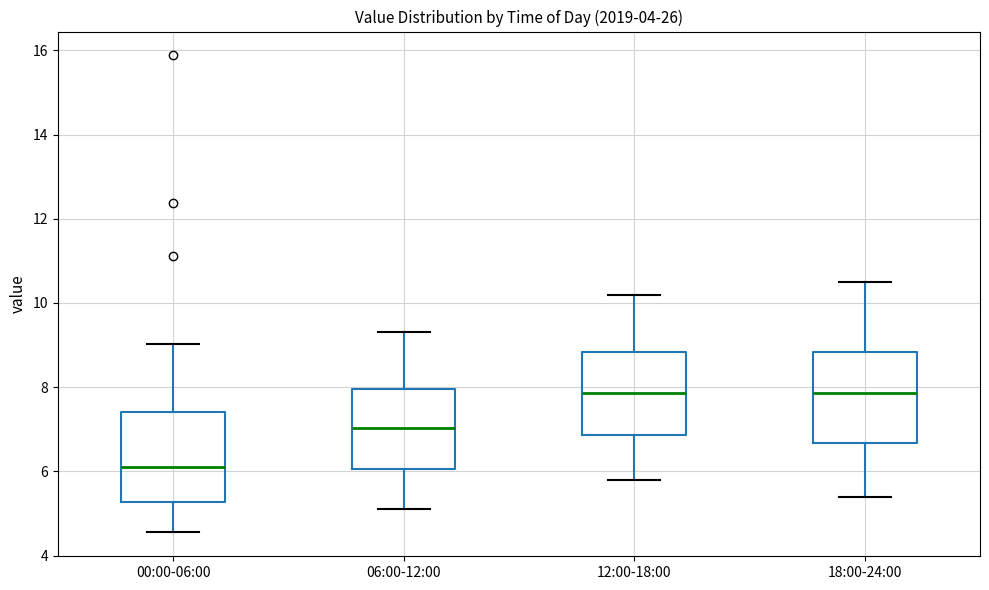

Reading left to right, transcribe this box plot: for each box, give where its median line is, the range the box spans, and where its two whiskers end, as read against the y-axis. The values are not printed on the chart, so give them approximately, as read against the axis.

00:00-06:00: median 6.2, box 5.2 to 7.4, whiskers 4.6 to 9.0
06:00-12:00: median 7.0, box 6.0 to 8.0, whiskers 5.2 to 9.4
12:00-18:00: median 7.8, box 6.8 to 8.8, whiskers 5.8 to 10.2
18:00-24:00: median 7.8, box 6.6 to 8.8, whiskers 5.4 to 10.6